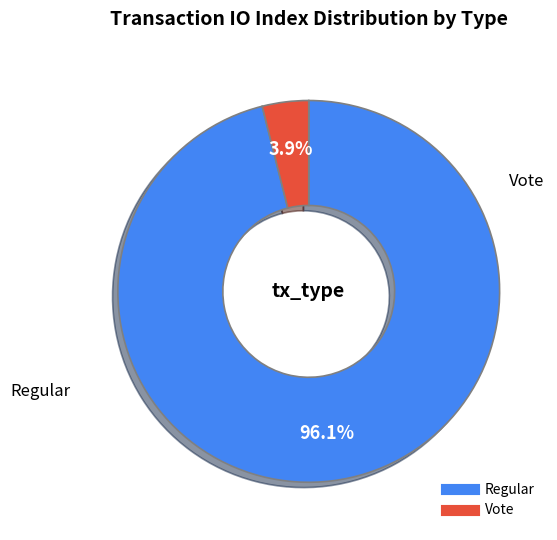

Is there a majority slice in this chart?

Yes